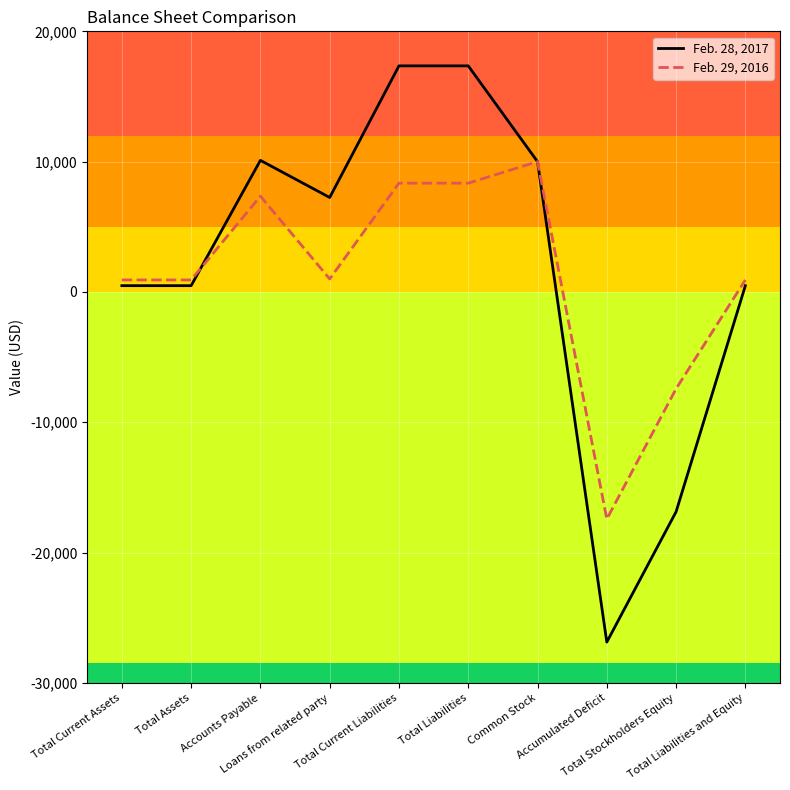

Rank the series by their average value, from lowest to highest.

Feb. 29, 2016, Feb. 28, 2017